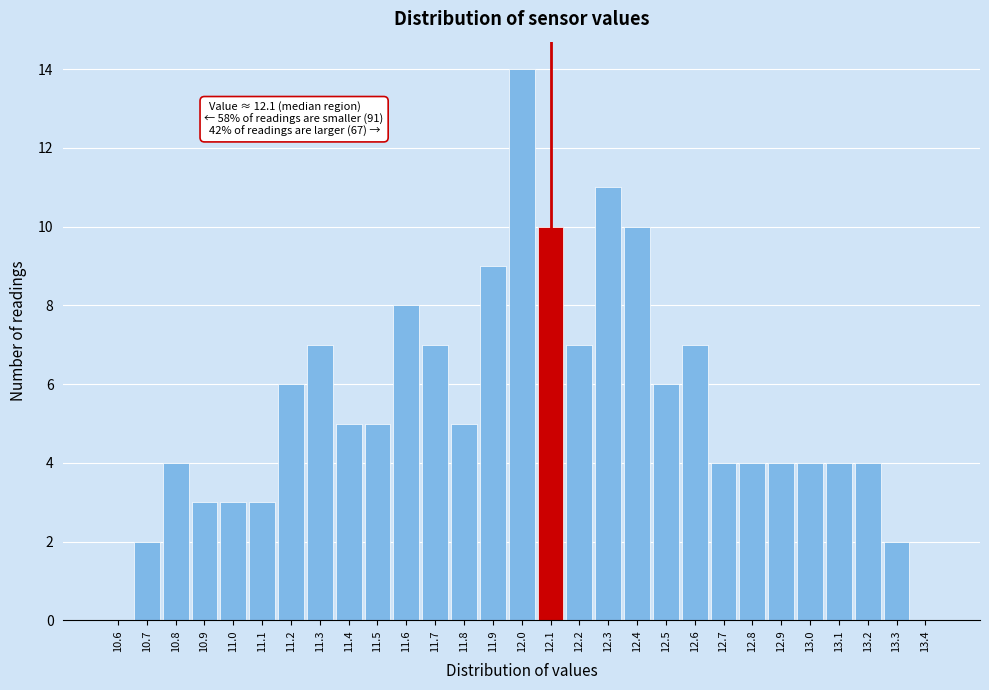

Which range on the x-axis has the tallest bar?

11.95 to 12.05